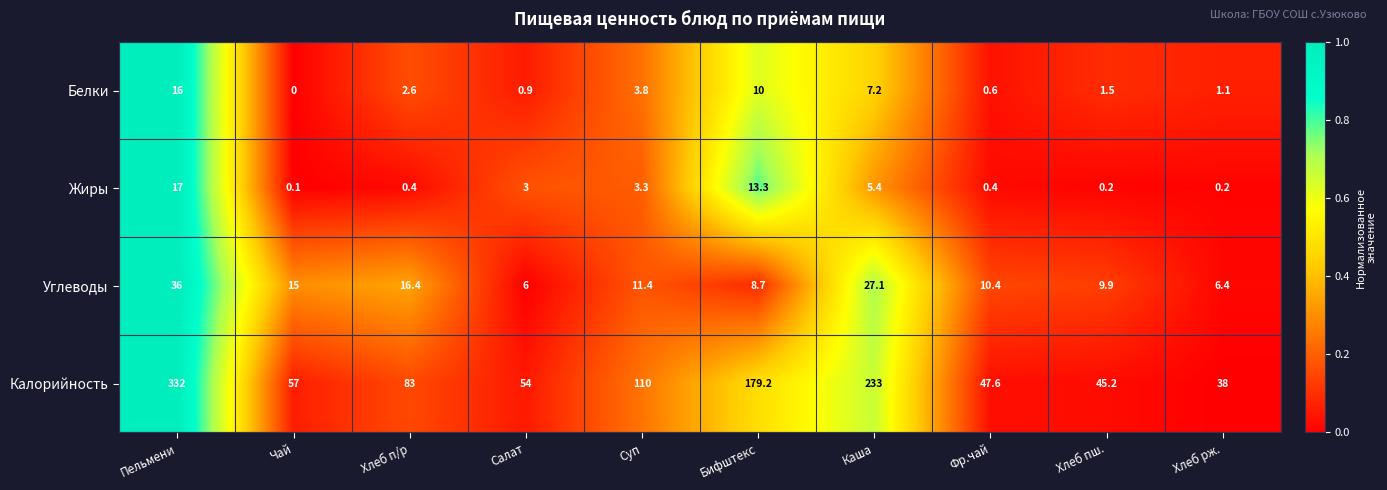

True or false: Белки has a value of 2.6 at Хлеб п/р.

True